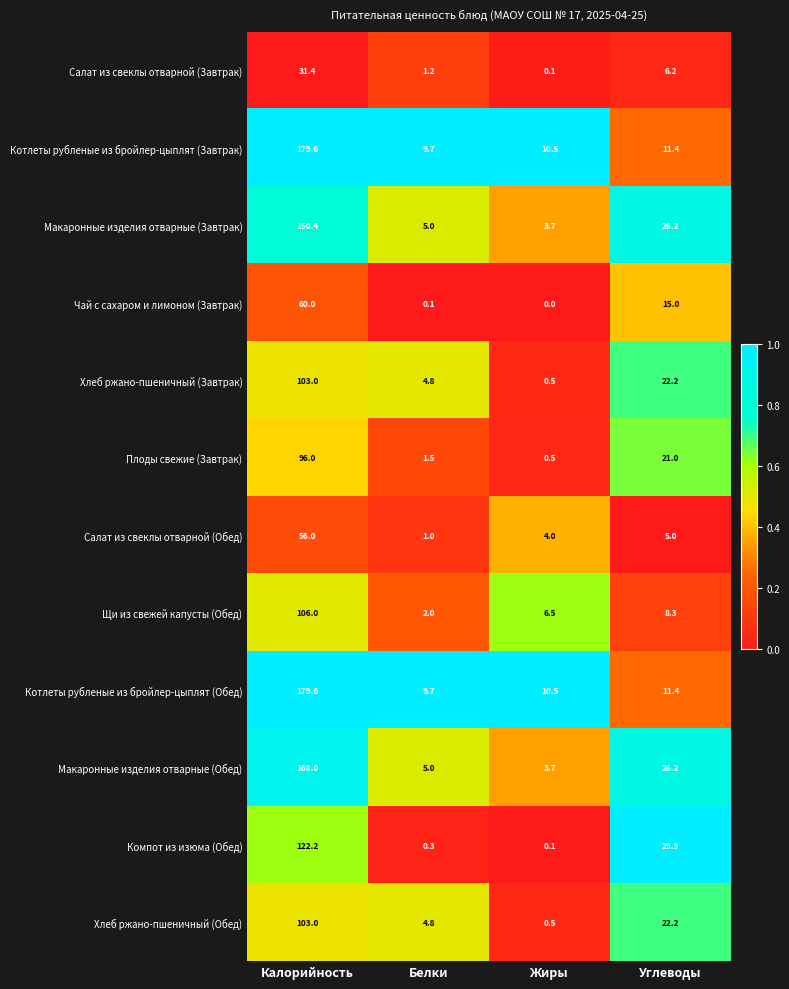

What is the difference between the highest and lowest values at Жиры?

10.5